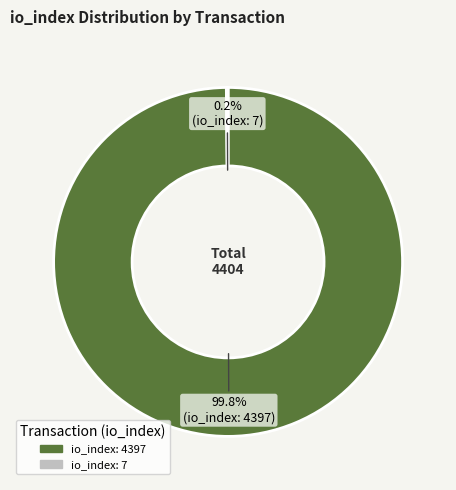

To the nearest percent, what portion does io_index: 4397 represent?

100%